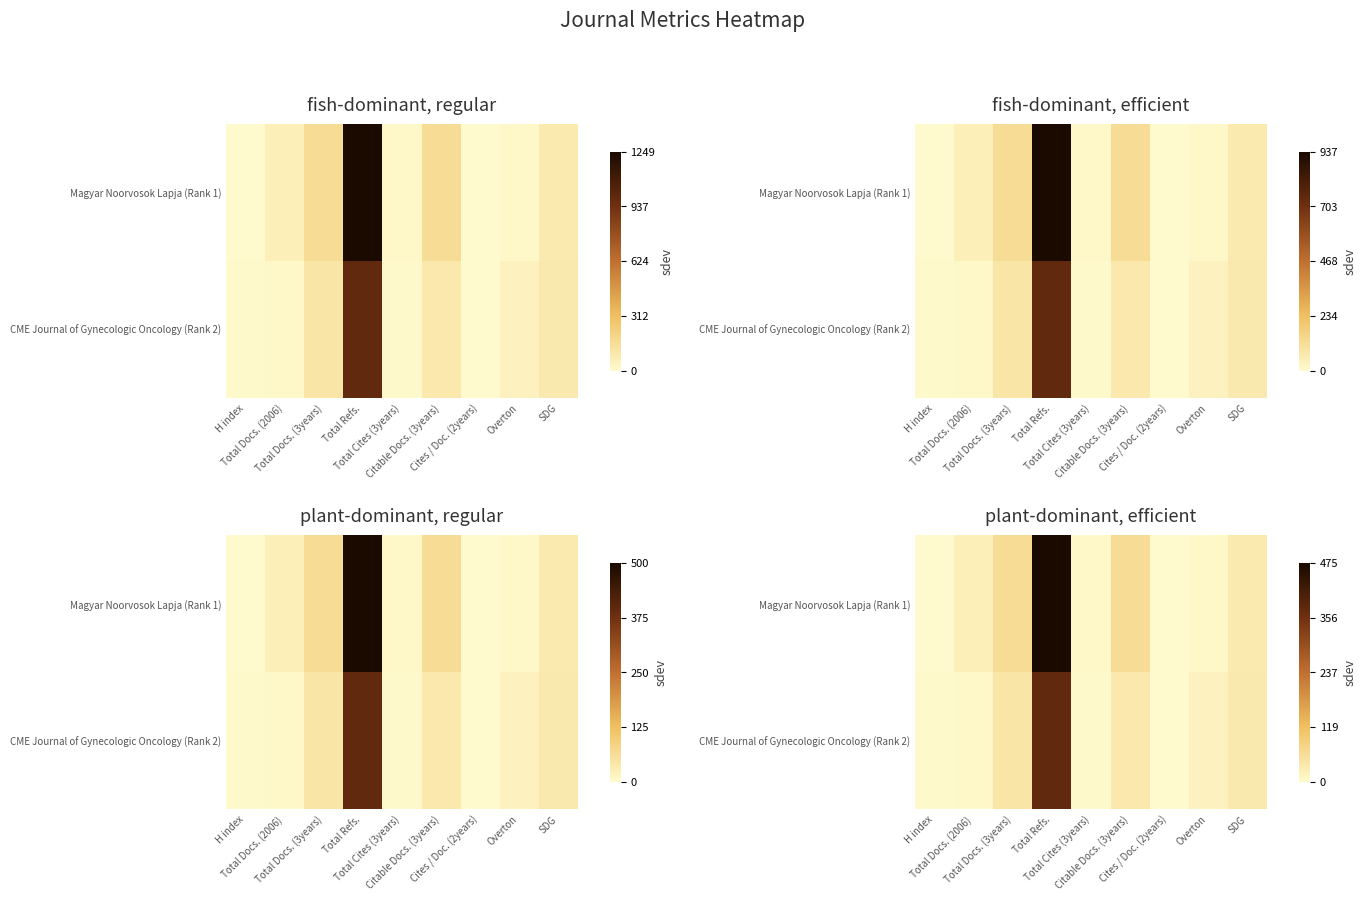

List the labels in order of Magyar Noorvosok Lapja (Rank 1) value, largest first.

Total Refs., Total Docs. (3years), Citable Docs. (3years), SDG, Total Docs. (2006), Overton, Total Cites (3years), H index, Cites / Doc. (2years)